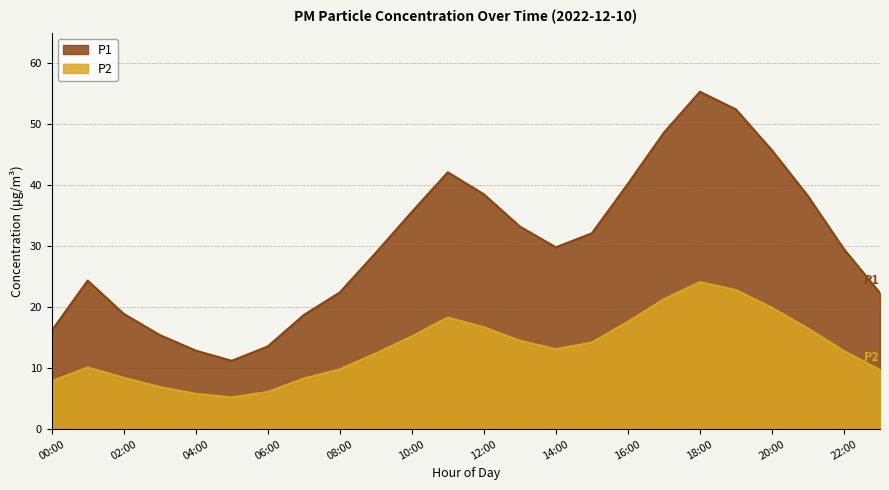

Reading left to right, list all the values displayed in this chart.

P1: 00:00=16.1	01:00=24.4	02:00=18.9	03:00=15.4	04:00=12.9	05:00=11.2	06:00=13.6	07:00=18.7	08:00=22.4	09:00=28.9	10:00=35.6	11:00=42.1	12:00=38.5	13:00=33.2	14:00=29.8	15:00=32.1	16:00=40.2	17:00=48.6	18:00=55.3	19:00=52.4	20:00=45.7	21:00=38.2	22:00=29.5	23:00=22.3
P2: 00:00=7.8	01:00=10.1	02:00=8.4	03:00=6.9	04:00=5.8	05:00=5.2	06:00=6.1	07:00=8.3	08:00=9.8	09:00=12.4	10:00=15.2	11:00=18.3	12:00=16.7	13:00=14.5	14:00=13.1	15:00=14.2	16:00=17.6	17:00=21.3	18:00=24.1	19:00=22.8	20:00=19.9	21:00=16.5	22:00=12.8	23:00=9.7